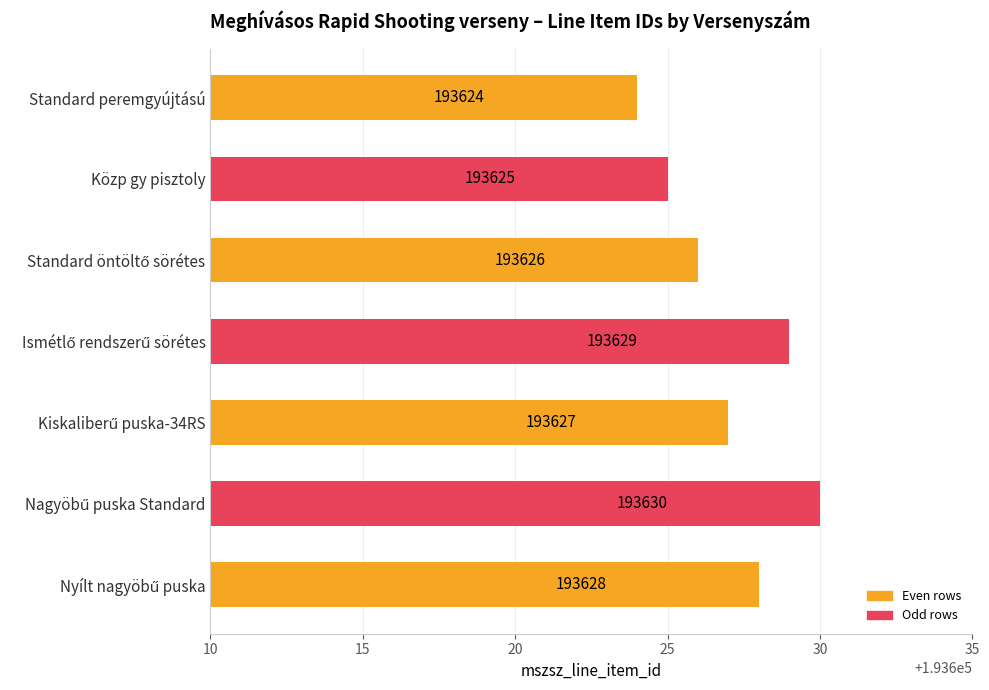

What is the label of the 6th bar from the bottom?

Közp gy pisztoly